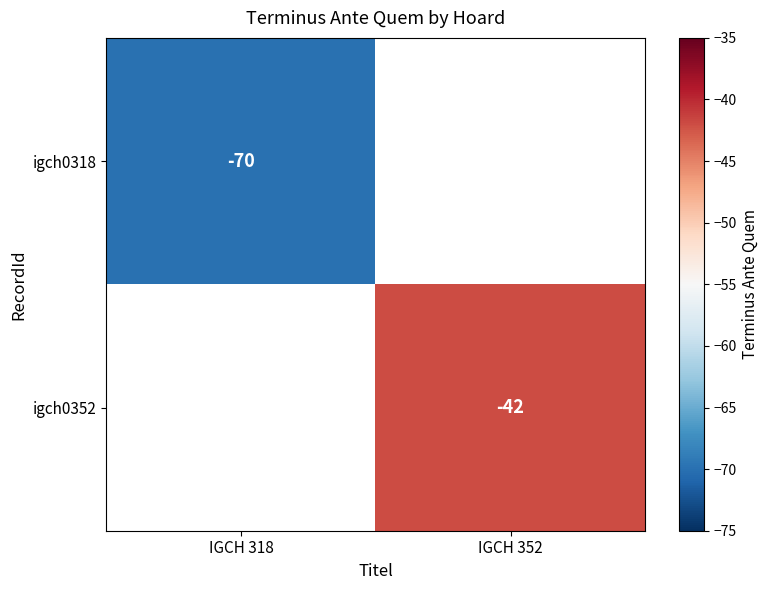

The igch0318 series shows -15 at IGCH 318. True or false?

False